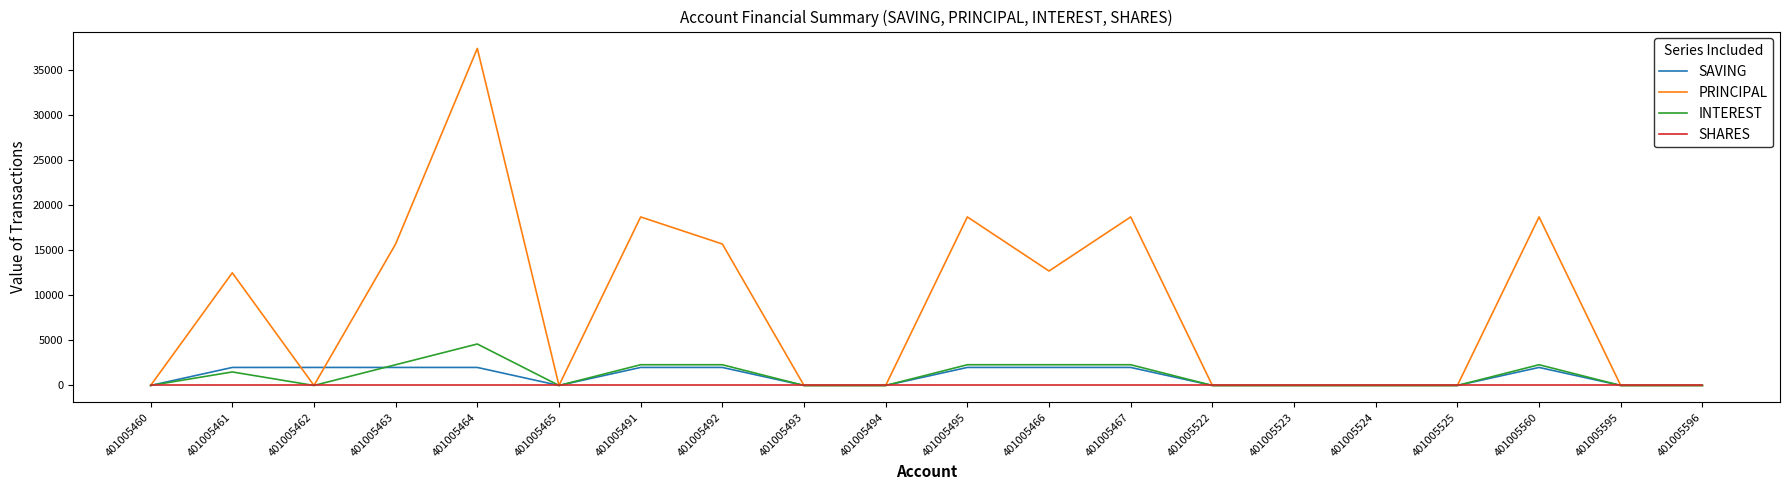

Which category has the highest value in the INTEREST series?

401005464